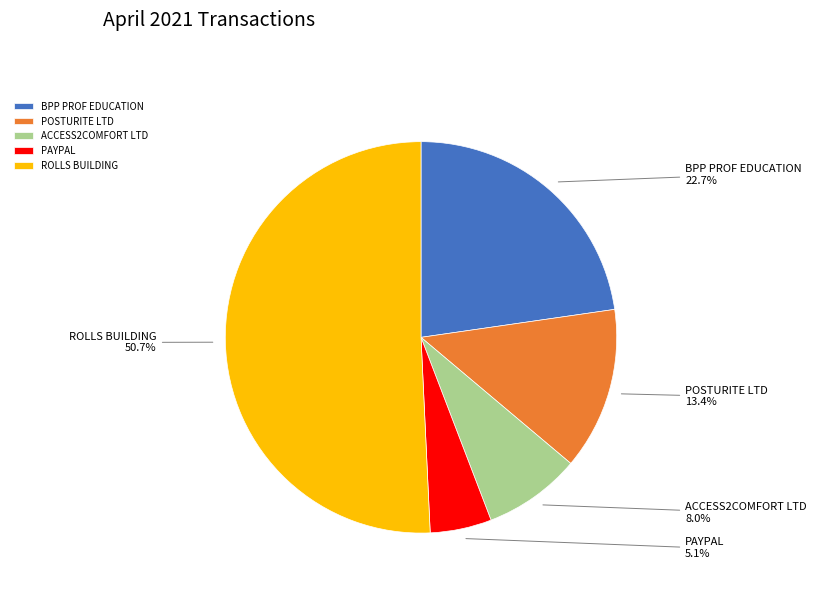

What is the ratio of the value at ACCESS2COMFORT LTD to the value at PAYPAL?

1.6